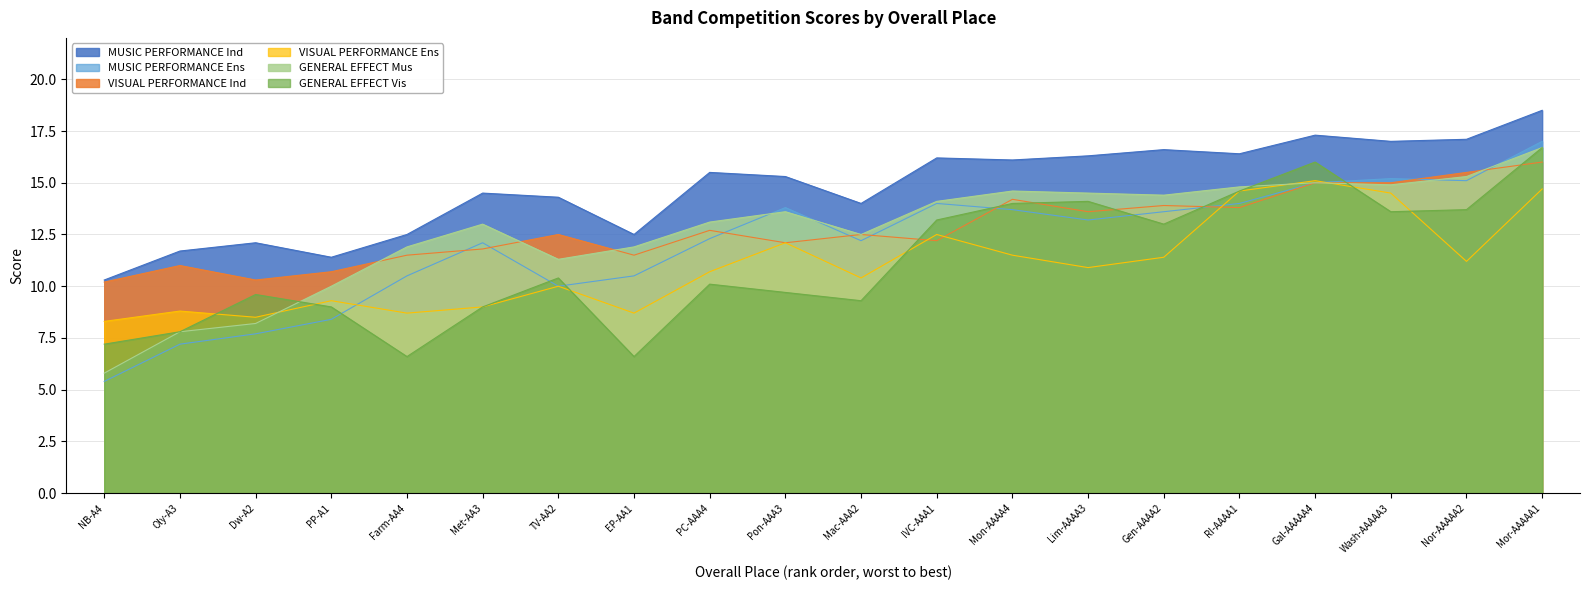

How many data points in VISUAL PERFORMANCE Ind are above 12?

13